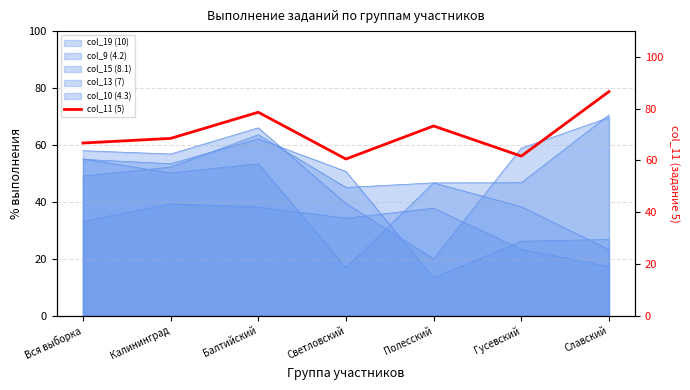

The chart shows a value of 78.6 at Балтийский. True or false?

True